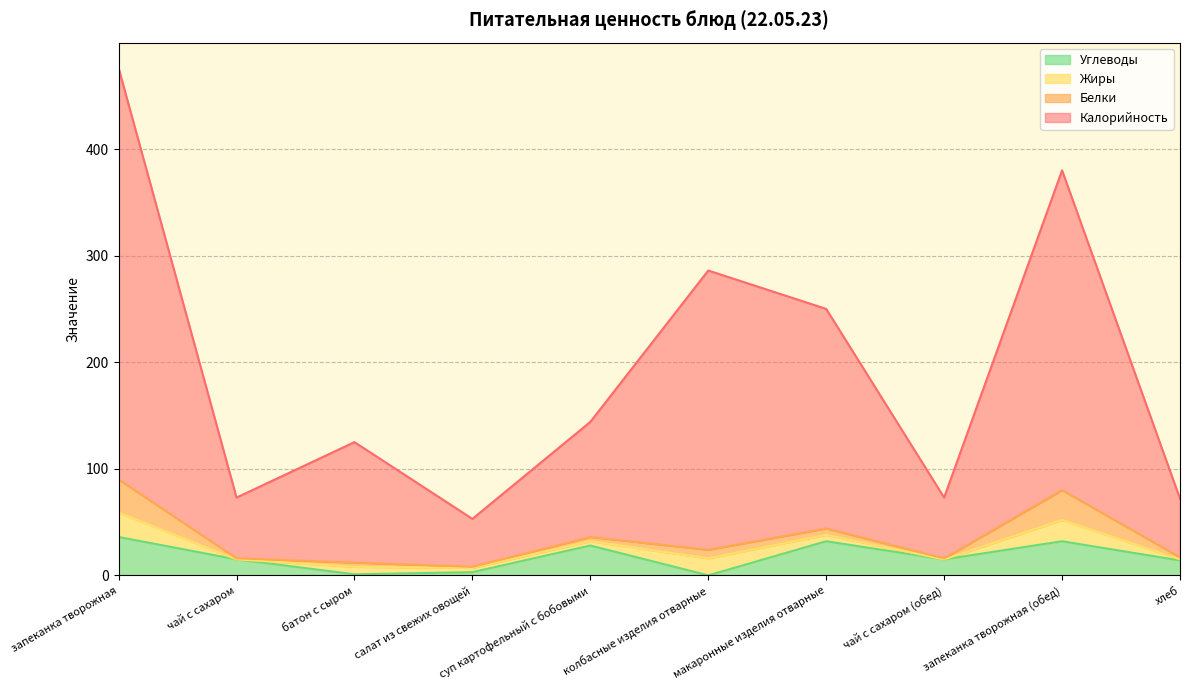

How many lines are shown in the chart?

4